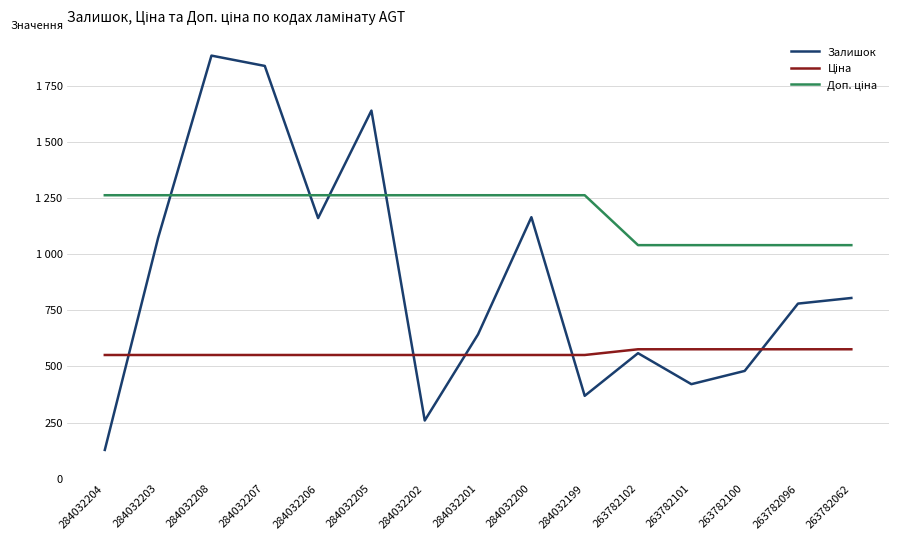

Is this an area chart (filled region under the line)?

No